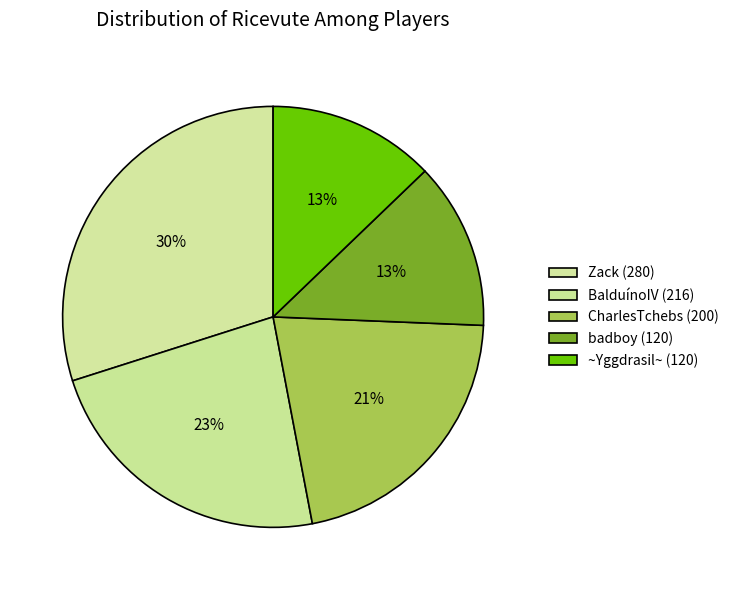

What is the smallest slice in the pie chart?

badboy (120)